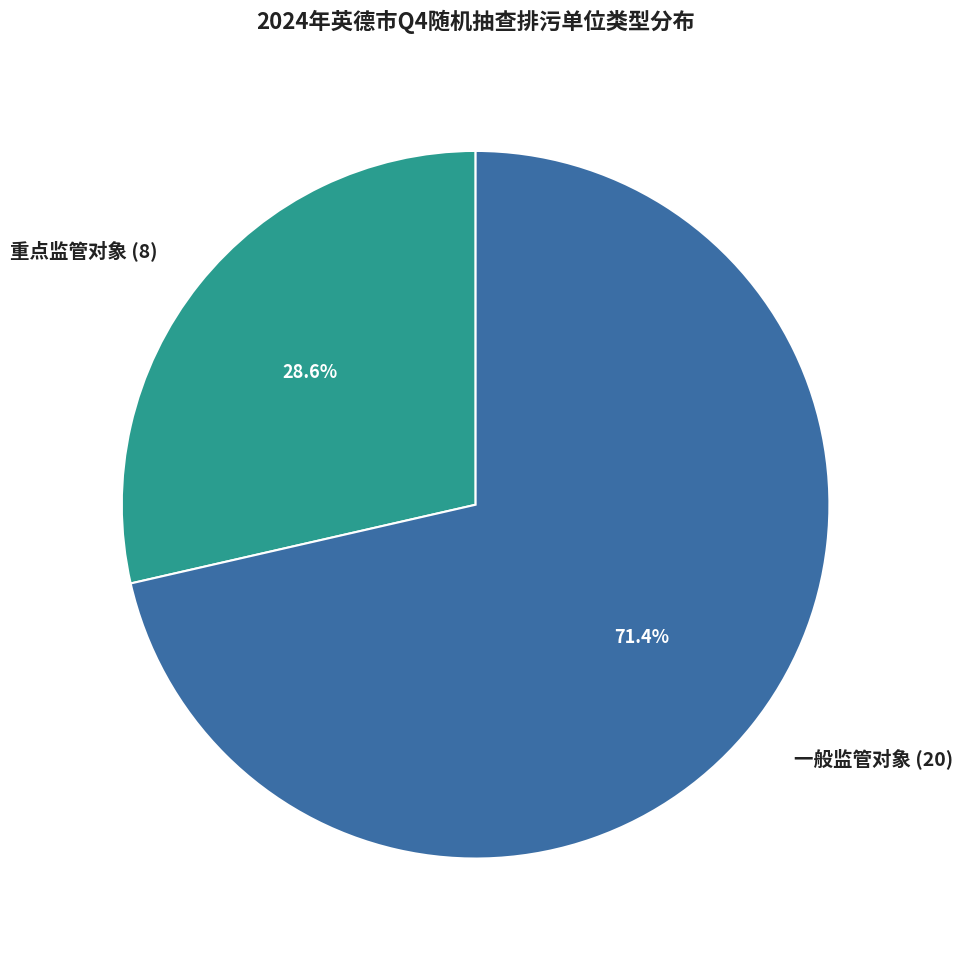

Is there a majority slice in this chart?

Yes